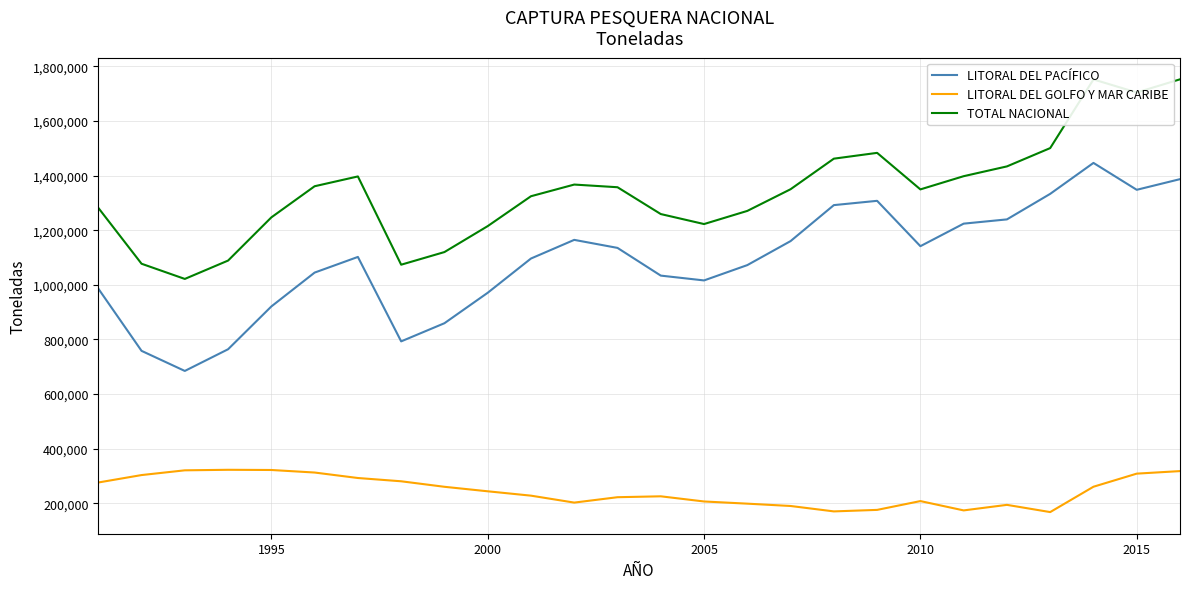

What is the lowest value of the LITORAL DEL GOLFO Y MAR CARIBE series?

167592.0